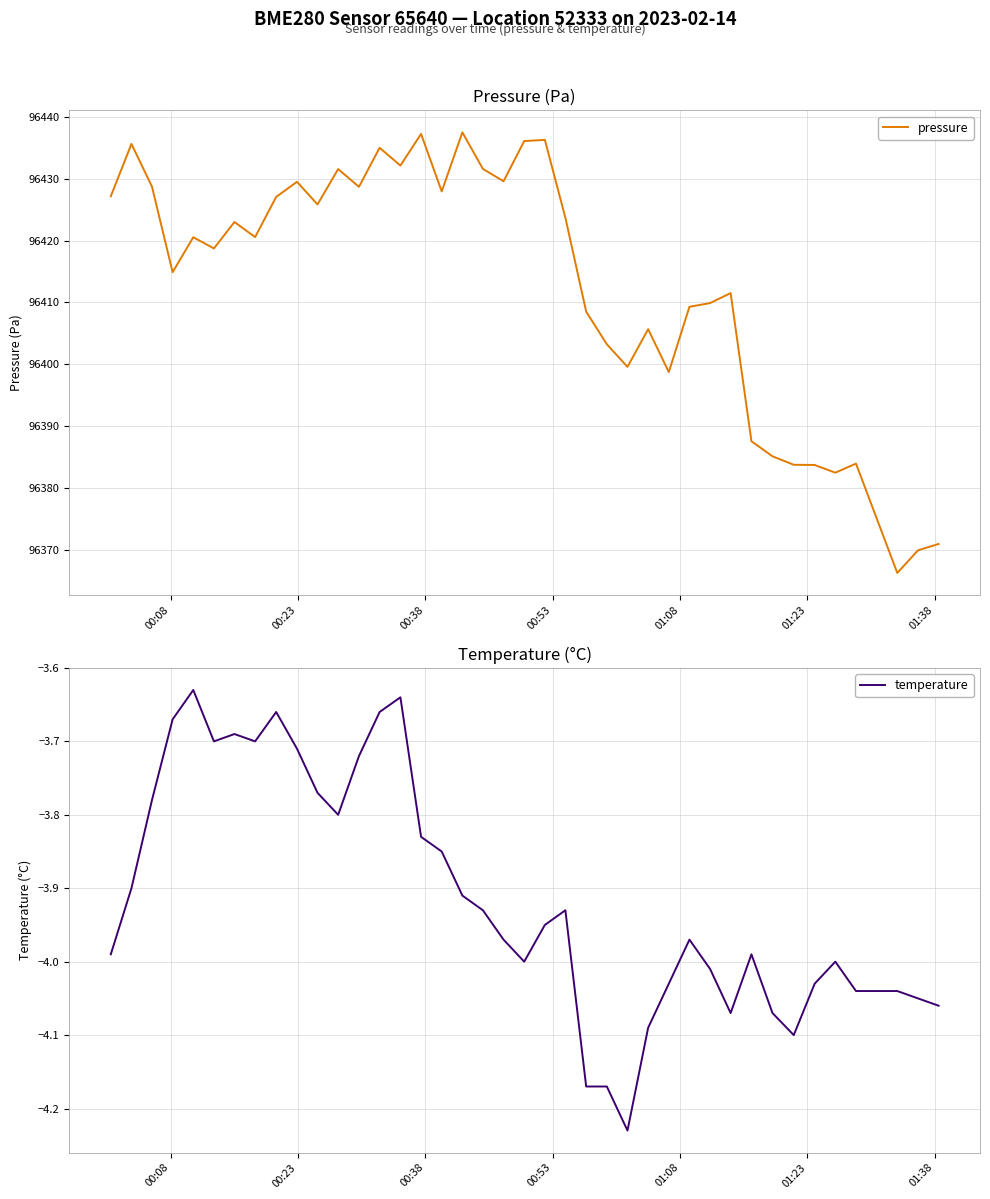

List the series in order of their peak value, highest first.

pressure, temperature